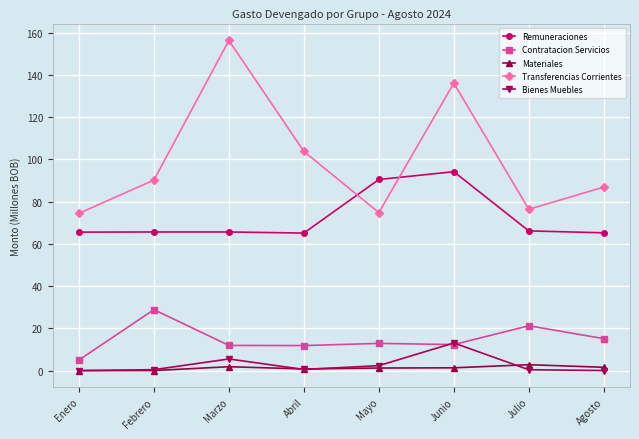

Is the value of Transferencias Corrientes at Febrero greater than the value of Contratacion Servicios at Marzo?

Yes